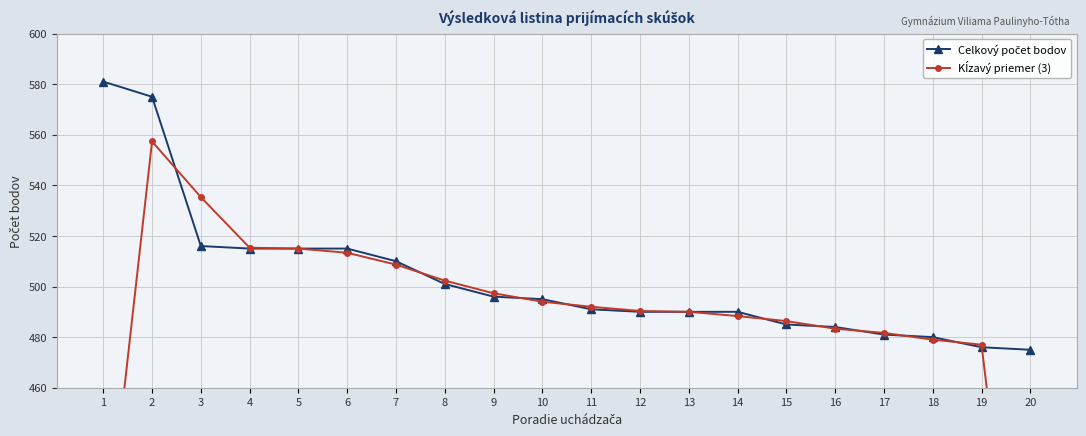

Which series has the widest spread of values?

Kĺzavý priemer (3)